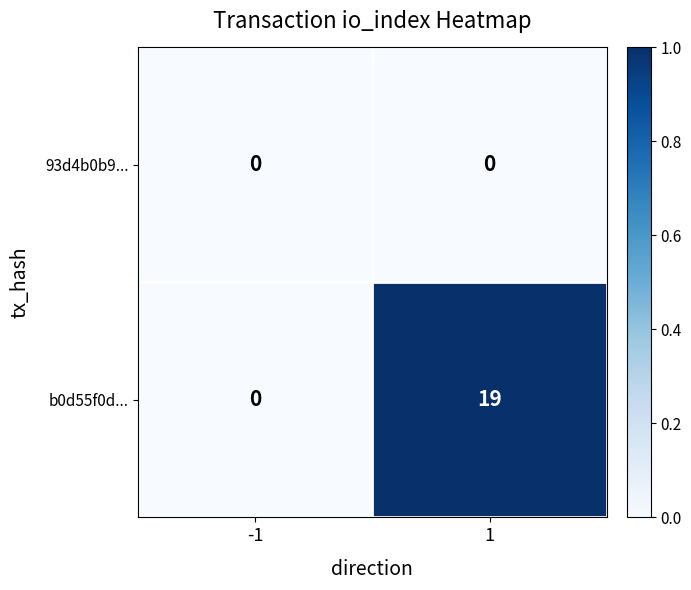

List the series in order of their overall mean, lowest first.

93d4b0b9..., b0d55f0d...